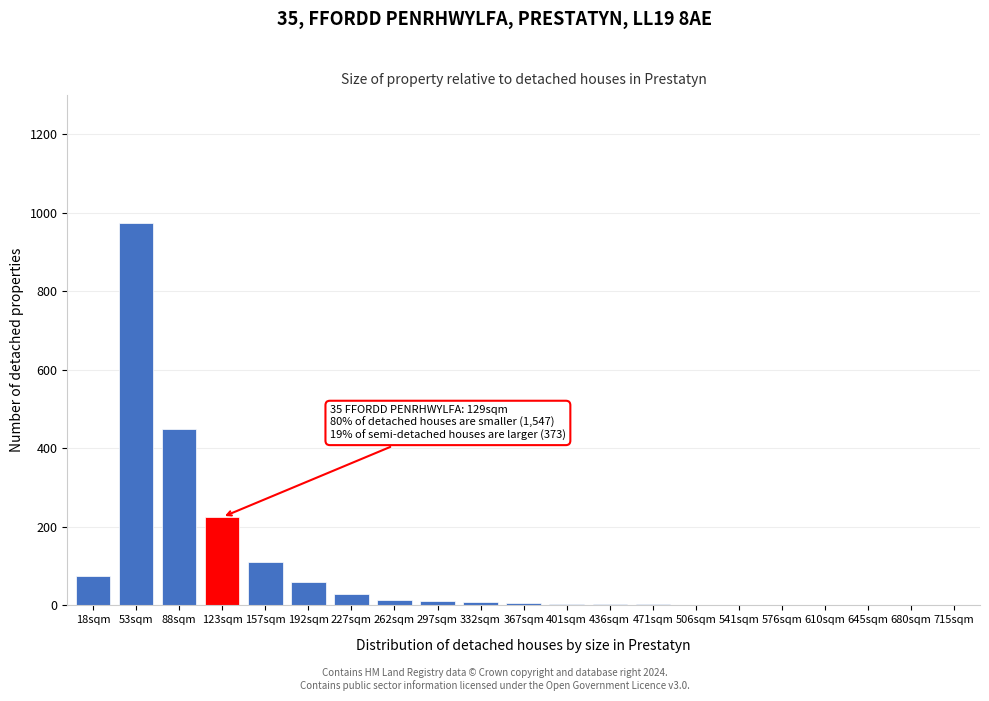

Where is the data nearest to the value 488?

88sqm